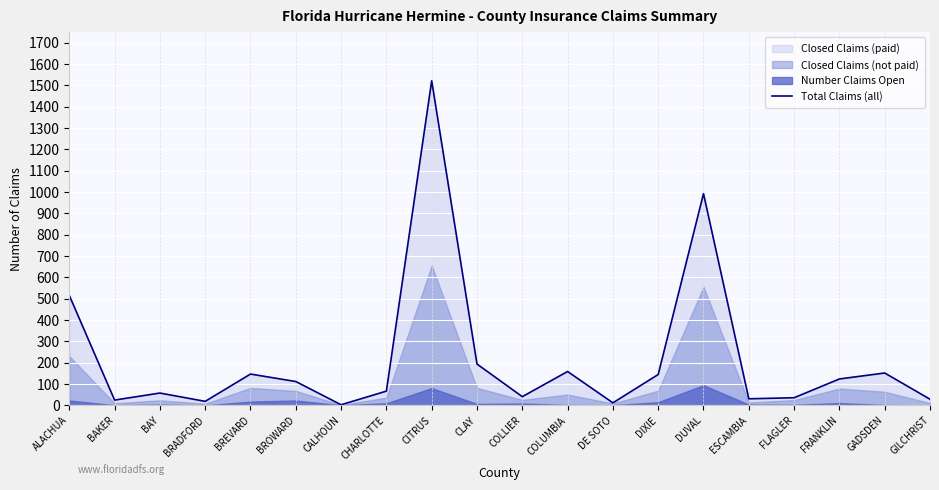

How many values are below 112?

10